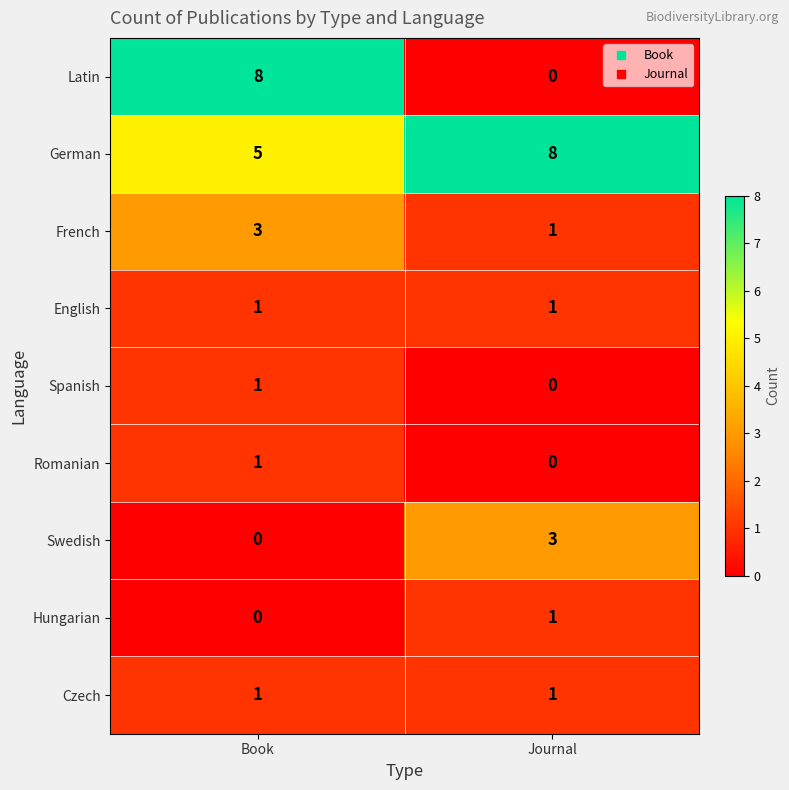

The value of French at Book is 3. True or false?

True